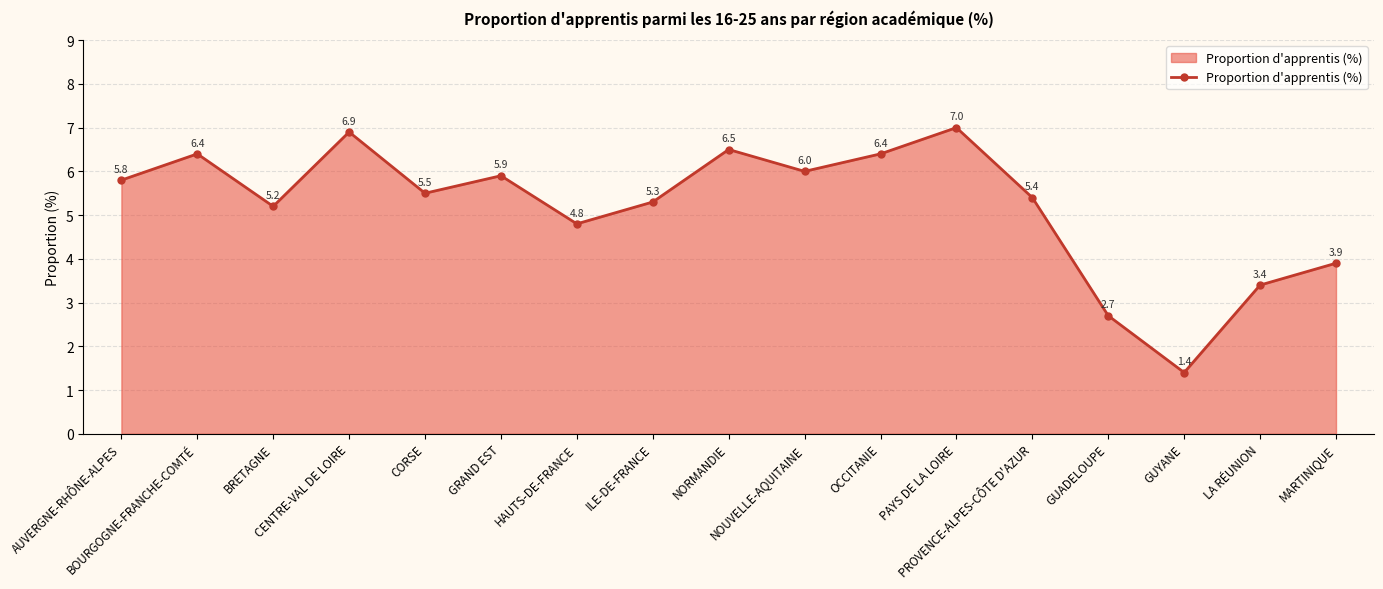

Is it true that the value at NOUVELLE-AQUITAINE is 10.3?

False